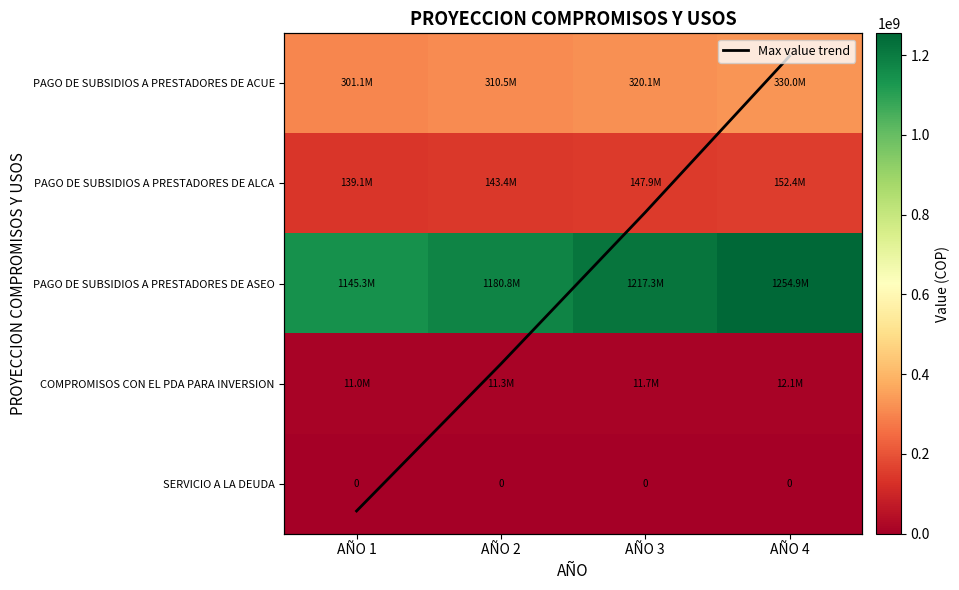

Which series has the largest total across all categories?

PAGO DE SUBSIDIOS A PRESTADORES DE ASEO